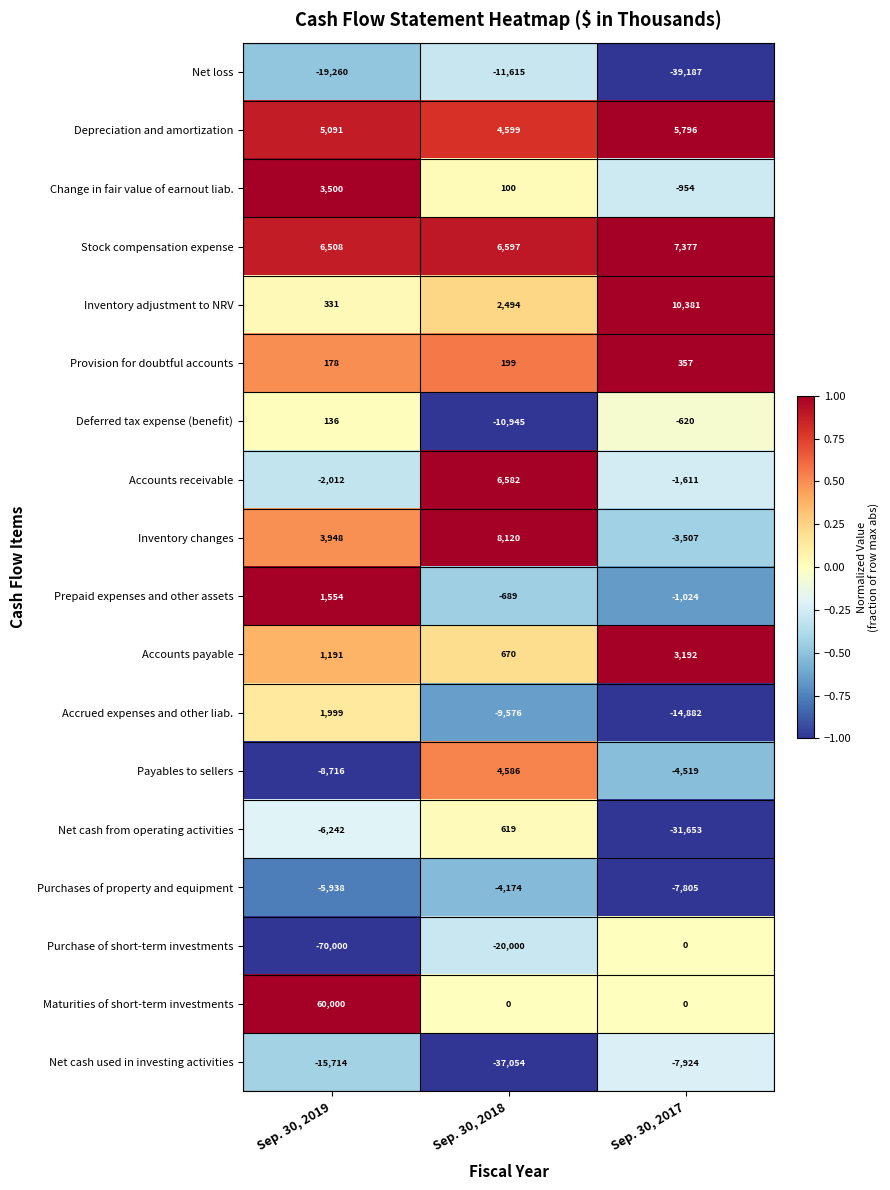

Which series has the largest range (max minus min)?

Purchase of short-term investments